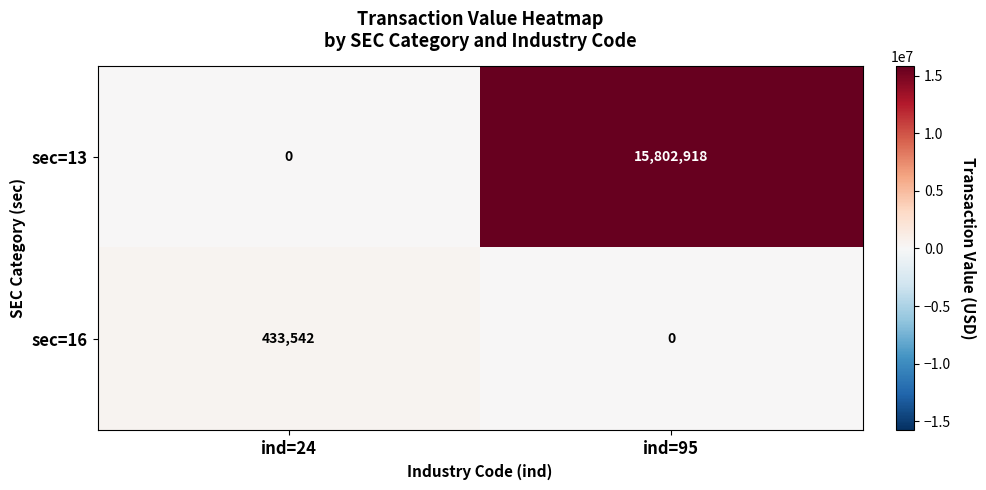

Reading right to left, what are all the values shown in this chart?

sec=13: ind=95=15802918	ind=24=0
sec=16: ind=95=0	ind=24=433542